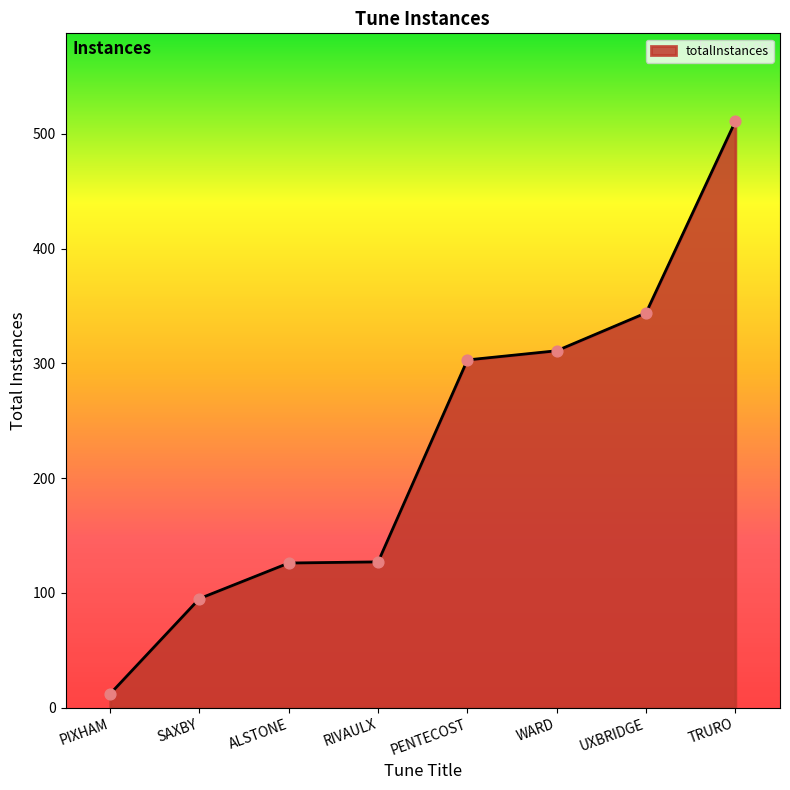

Between TRURO and SAXBY, which is larger?

TRURO